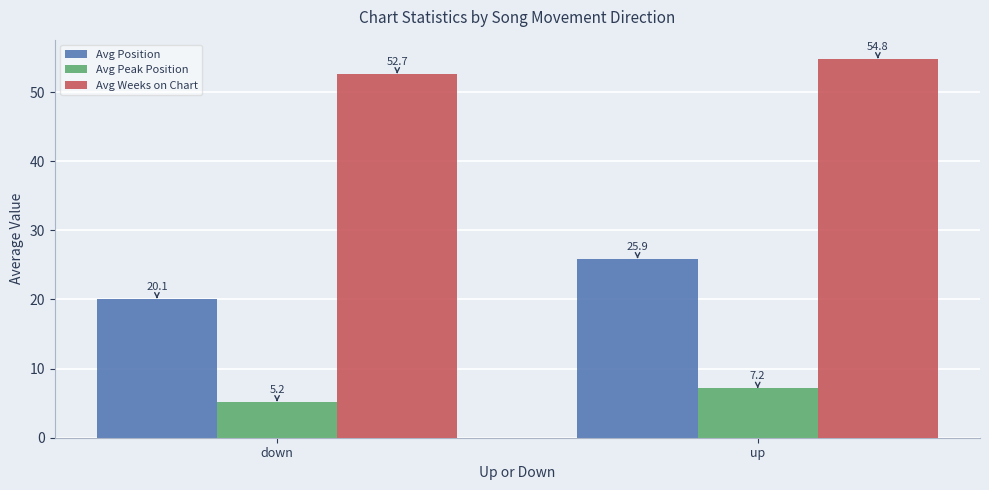

Where does the Avg Position series first go above 25?

up